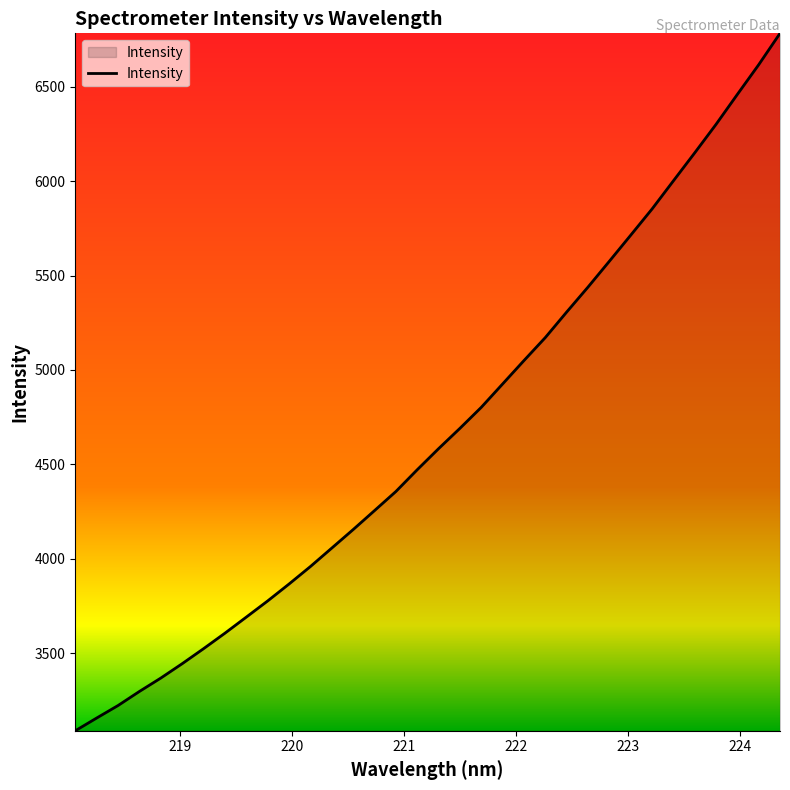

What is the greatest value displayed?

6783.6